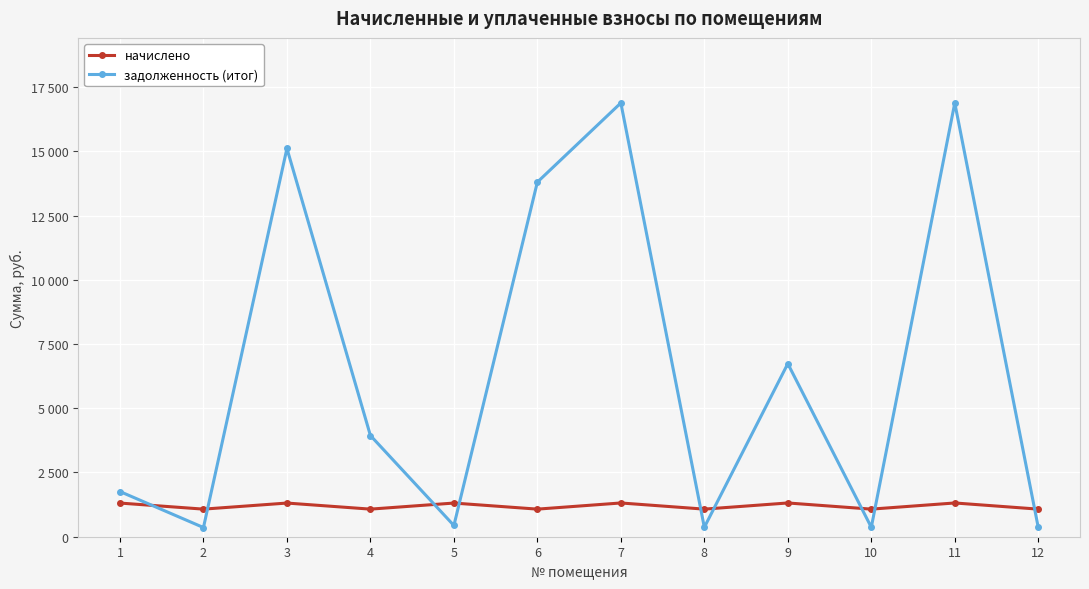

The value of начислено at 5 is 1939.6. True or false?

False